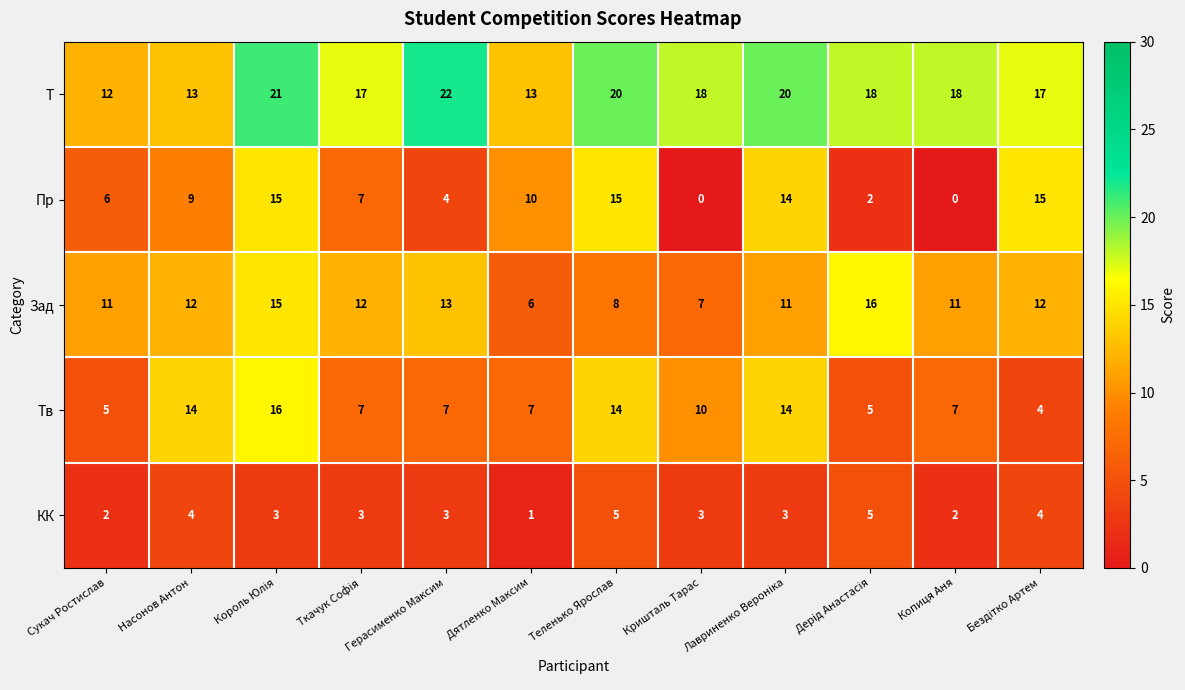

Between Насонов Антон and Дятленко Максим, which series saw the biggest shift?

Тв